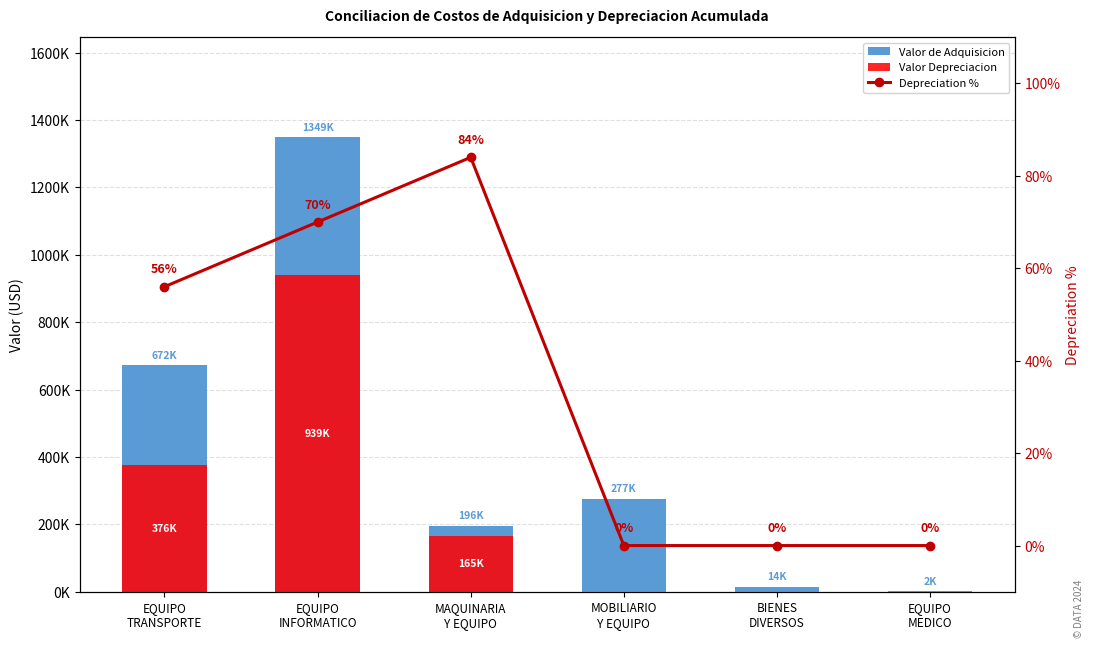

How many values in the Valor de Adquisicion series exceed 276514?

2